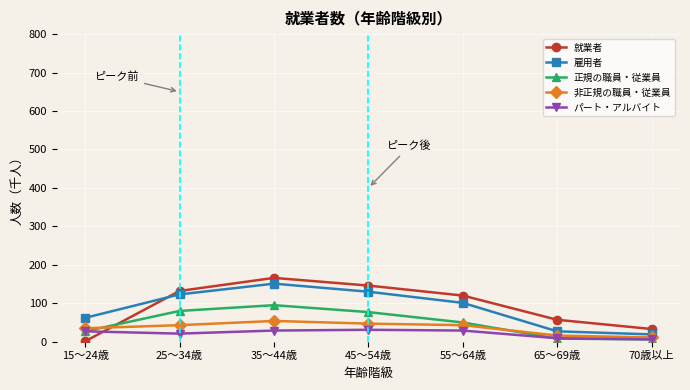

How many values in the 非正規の職員・従業員 series are below 43?

3